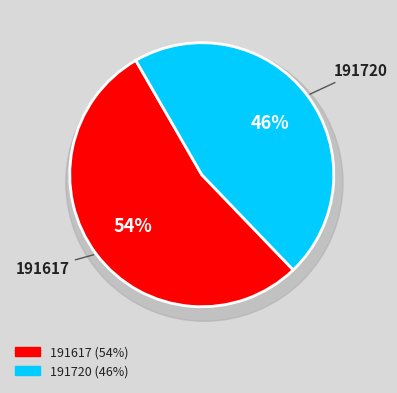

True or false: 191720 accounts for 37% of the total.

False